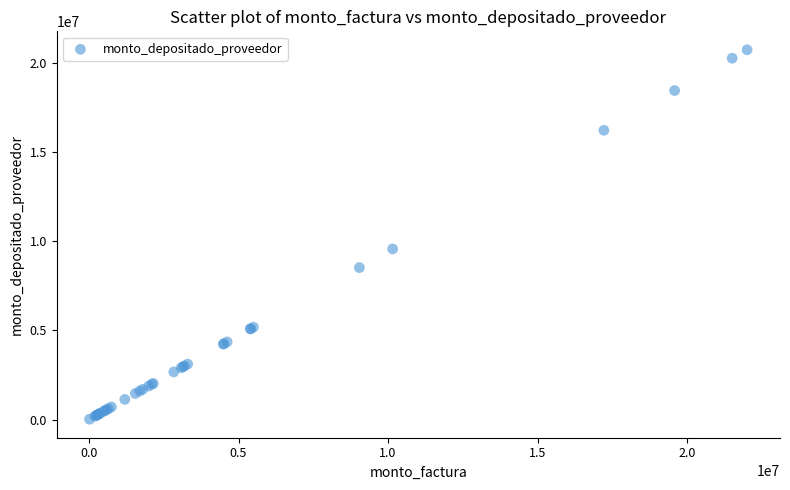

What Y value in the scatter plot is closest to 10370901?

9562445